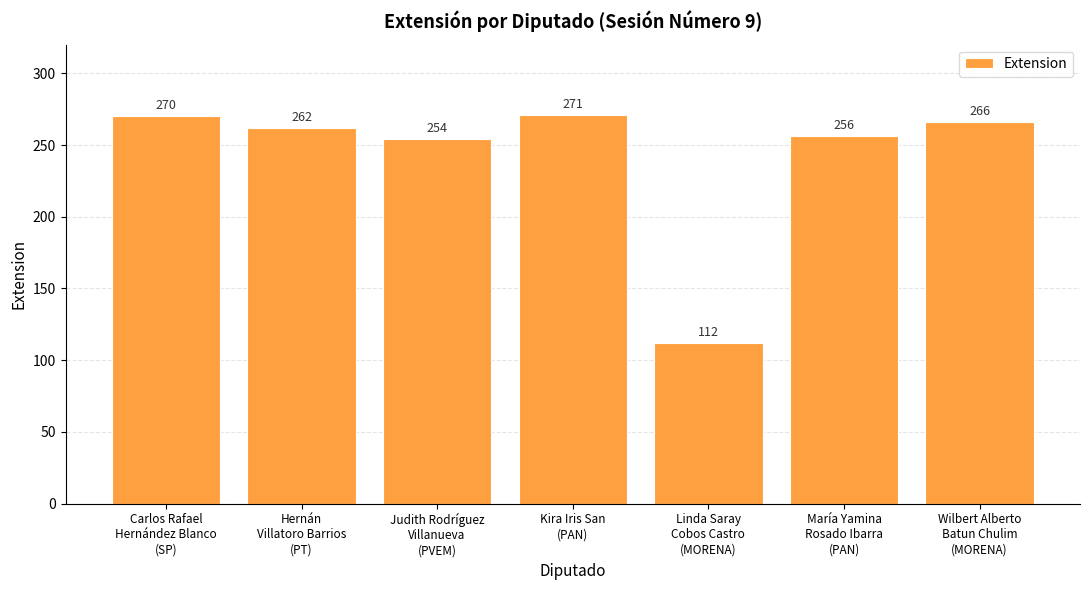

List the labels in order of value, largest first.

Kira Iris San
(PAN), Carlos Rafael
Hernández Blanco
(SP), Wilbert Alberto
Batun Chulim
(MORENA), Hernán
Villatoro Barrios
(PT), María Yamina
Rosado Ibarra
(PAN), Judith Rodríguez
Villanueva
(PVEM), Linda Saray
Cobos Castro
(MORENA)